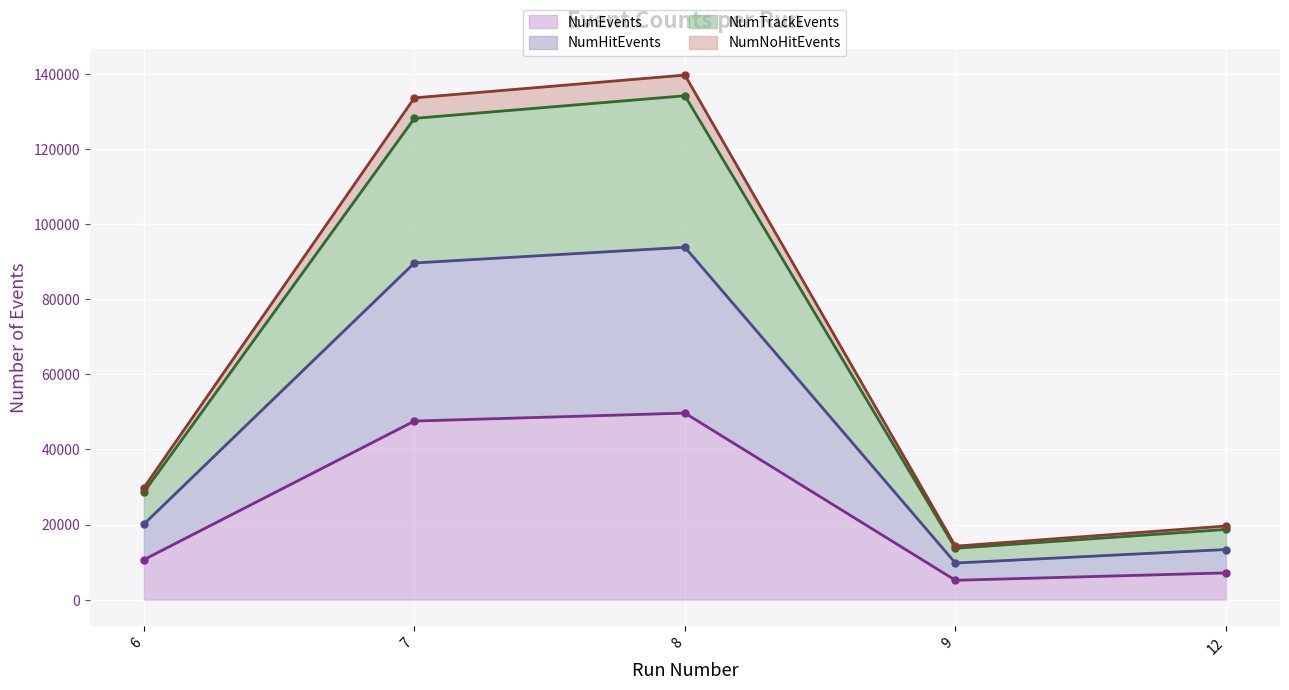

What is the difference between the maximum and minimum values in the NumNoHitEvents (line) series?

125461